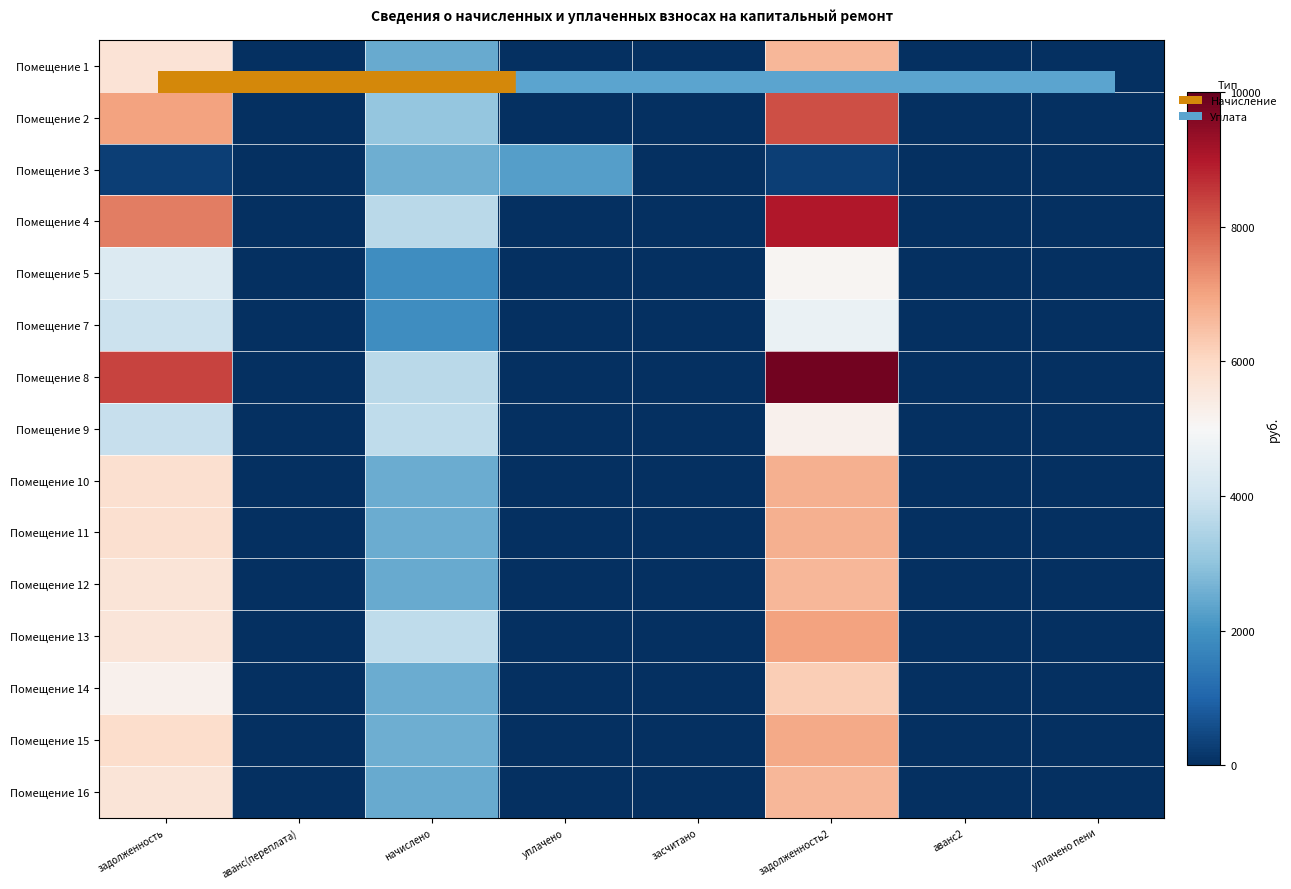

List the series in order of their peak value, highest first.

Помещение 8, Помещение 4, Помещение 2, Помещение 13, Помещение 15, Помещение 10, Помещение 11, Помещение 1, Помещение 12, Помещение 16, Помещение 14, Помещение 9, Помещение 5, Помещение 7, Помещение 3